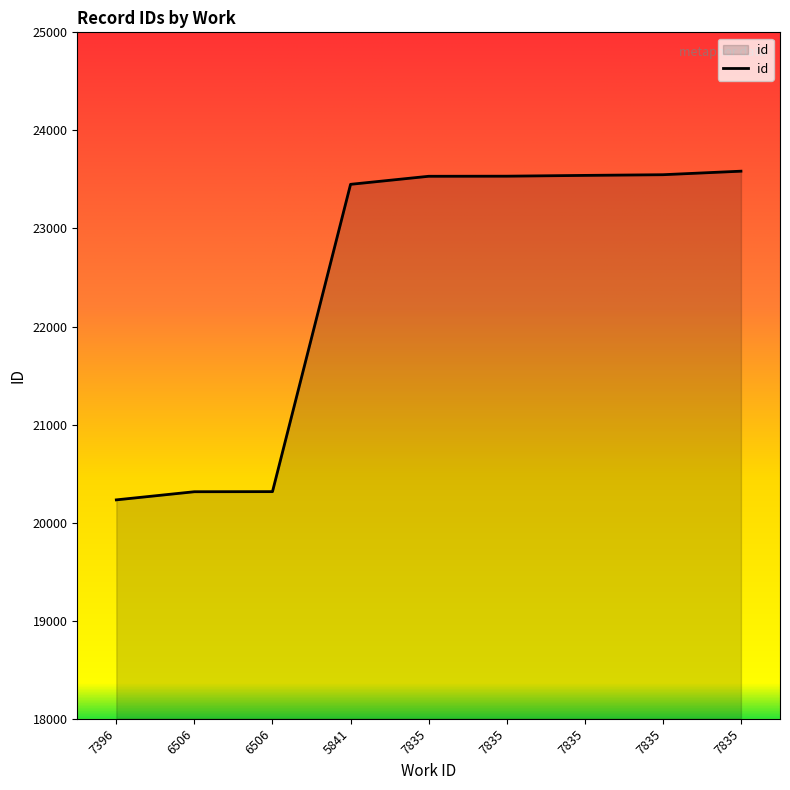

What is the sum of all values?

202051